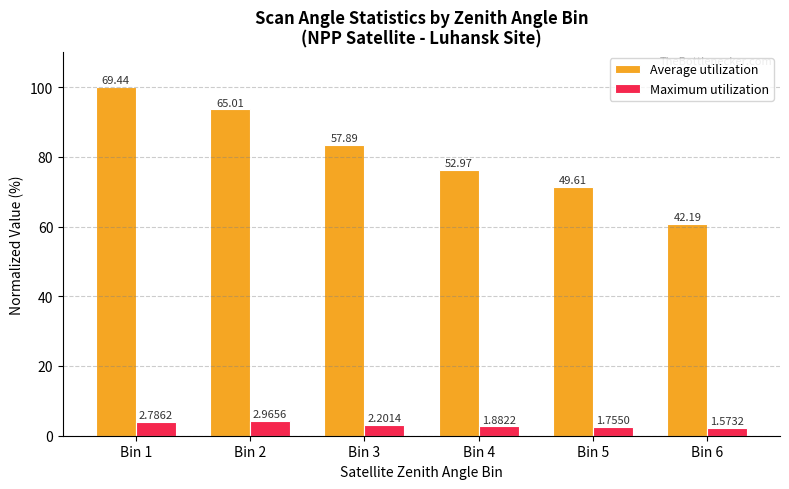

Reading right to left, transcribe all the data shown in this chart.

Average utilization: 60.8	71.4	76.3	83.4	93.6	100.0
Maximum utilization: 2.3	2.5	2.7	3.2	4.3	4.0